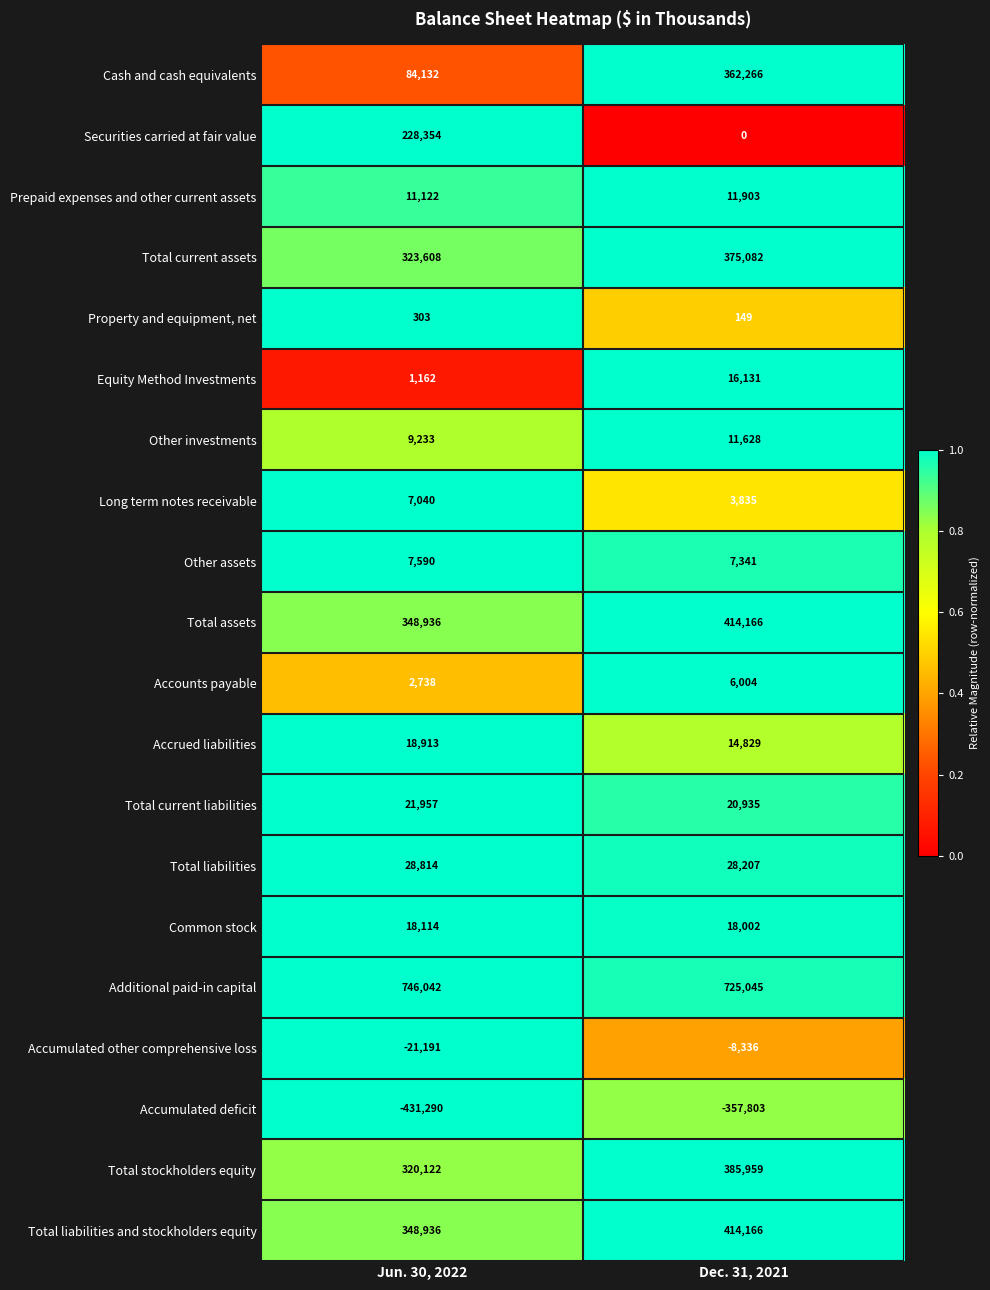

Which series has the largest total across all categories?

Additional paid-in capital